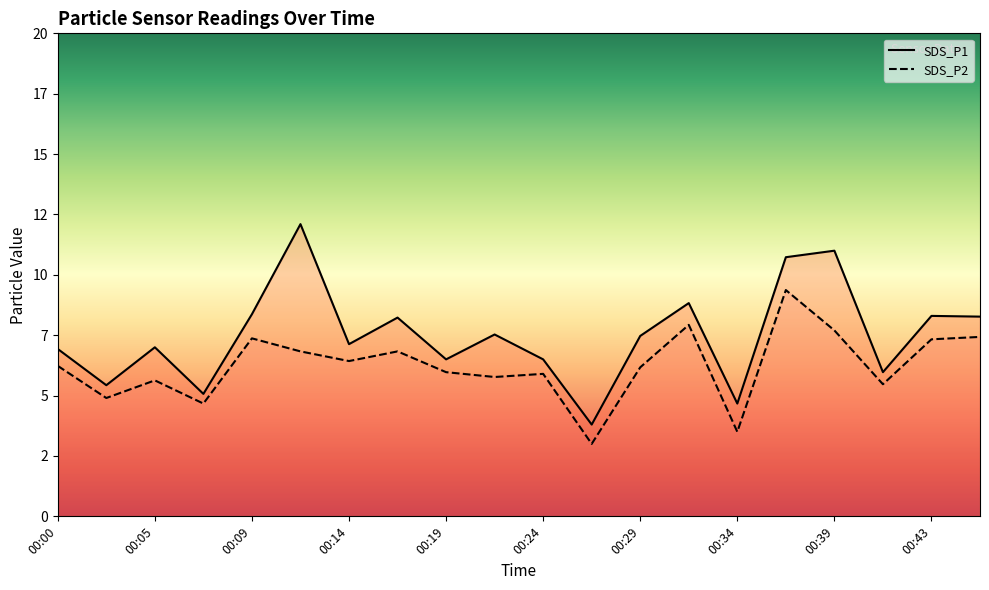

At which label does SDS_P2 first exceed 6?

00:00